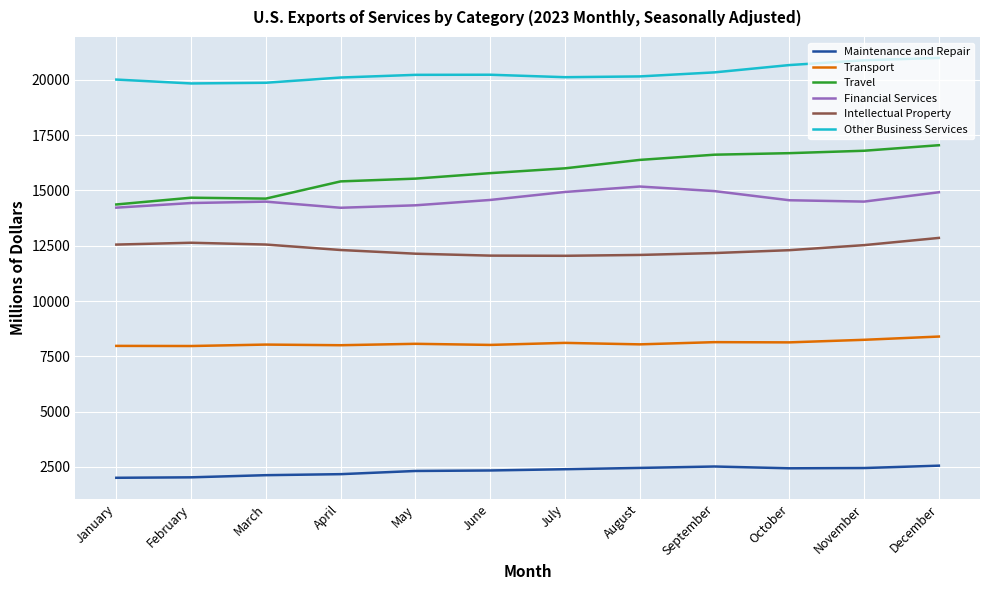

True or false: Intellectual Property and Transport intersect in this chart.

False